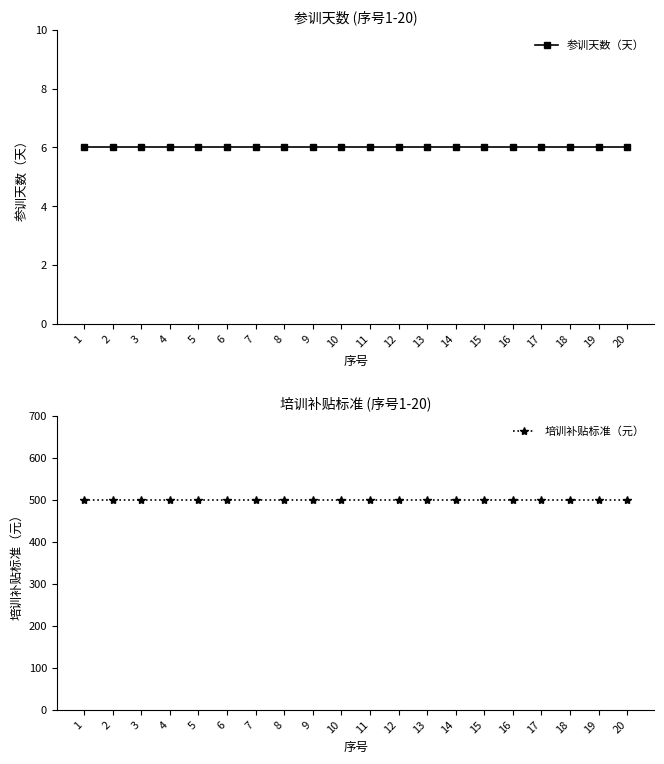

True or false: 参训天数（天） has more than 0 interior local peaks.

False